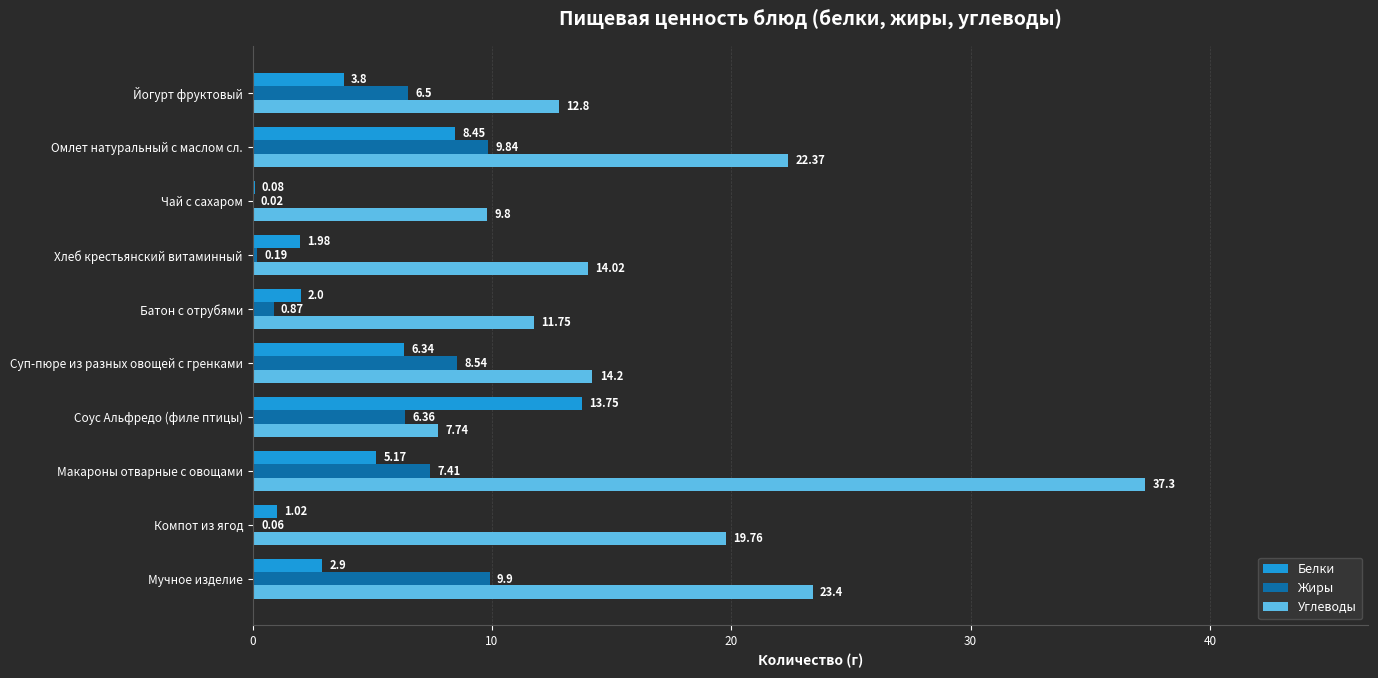

What is the sum of all Белки values?

45.5